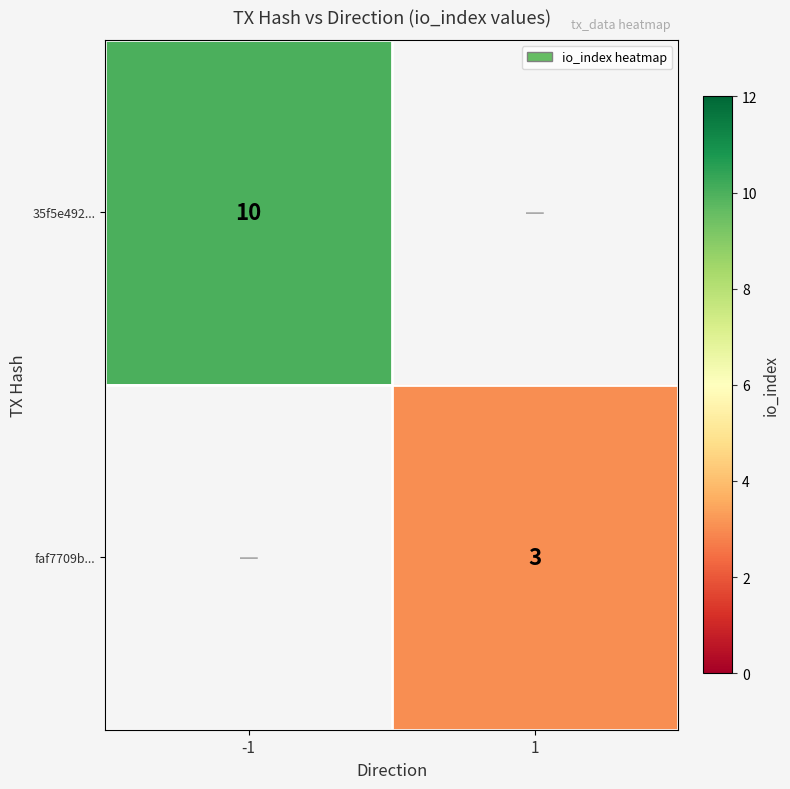

Is it true that 35f5e492... equals 18 at -1?

False